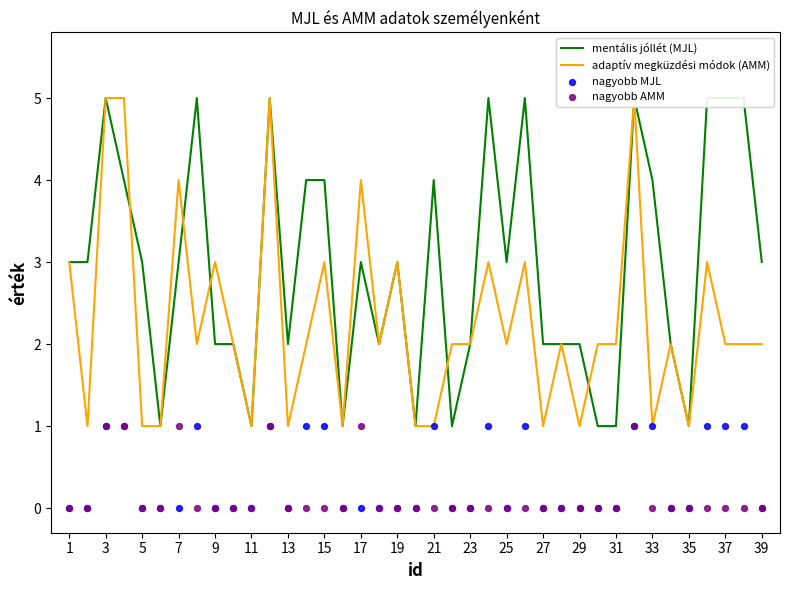

What is the total value across all series at 35?

4